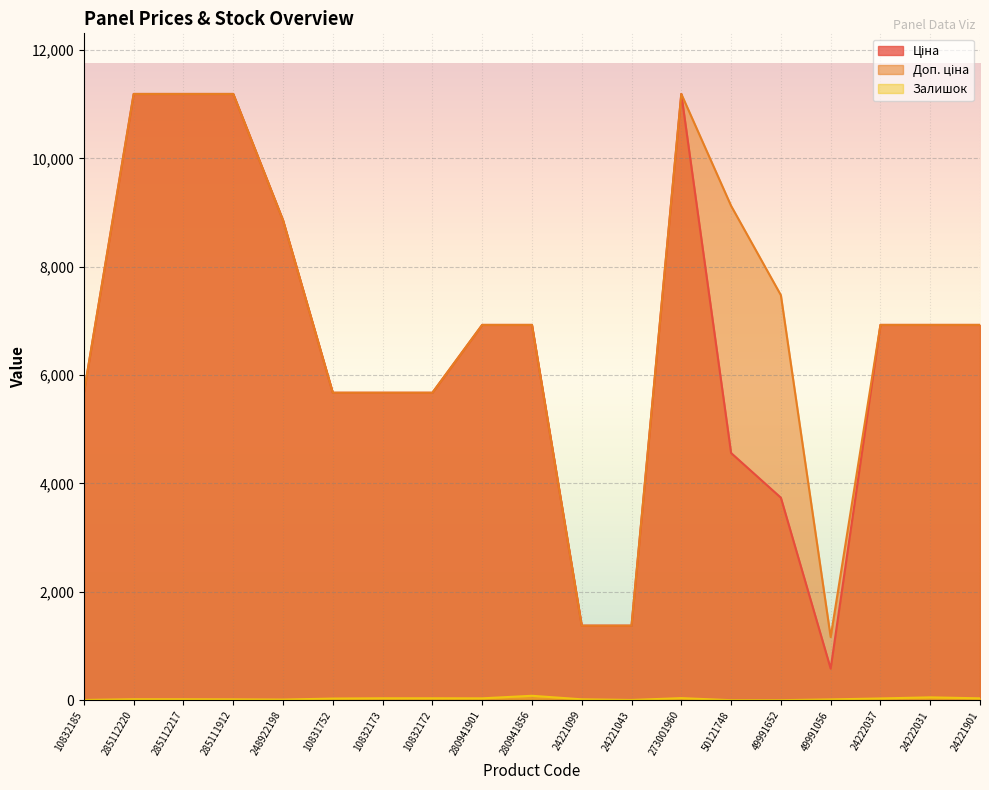

True or false: Ціна and Доп. ціна intersect in this chart.

False